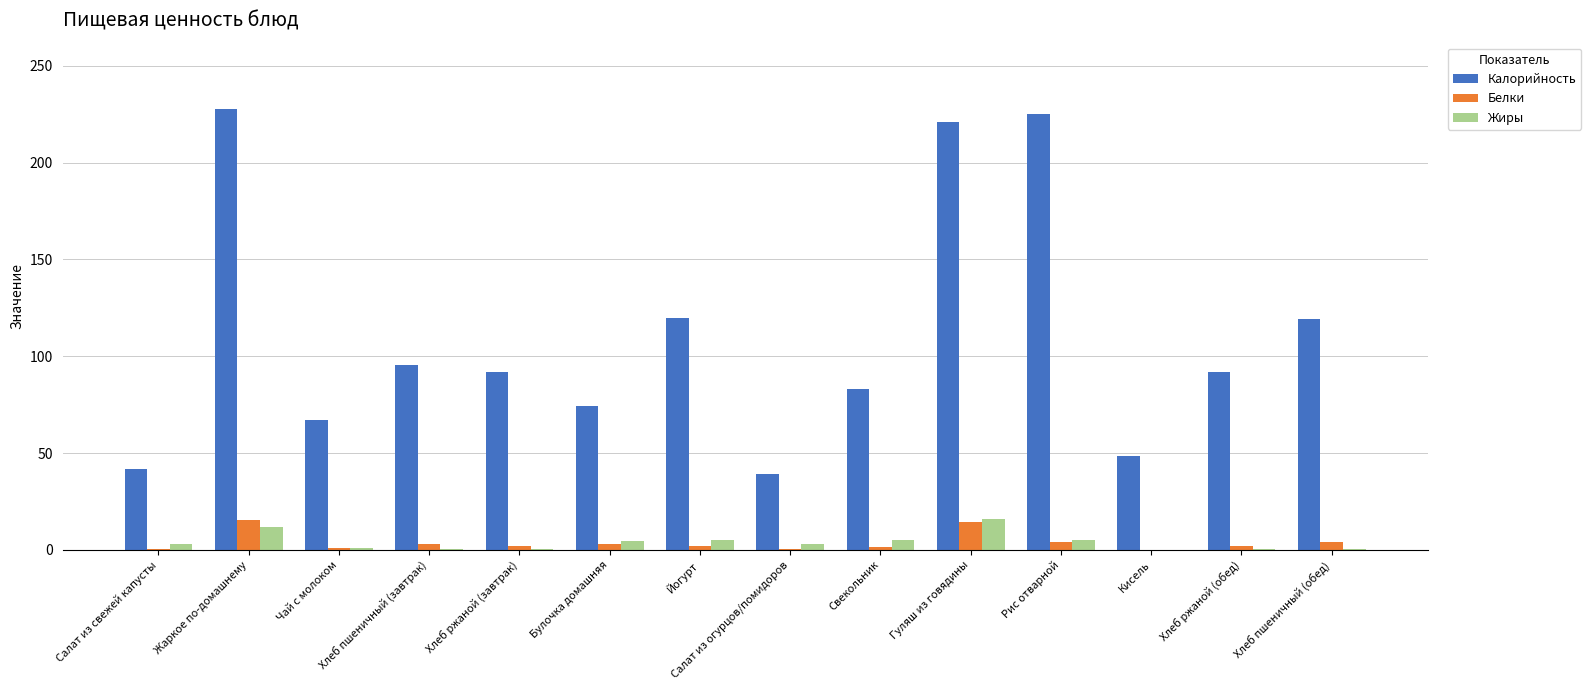

What are all the series names shown in the legend?

Калорийность, Белки, Жиры